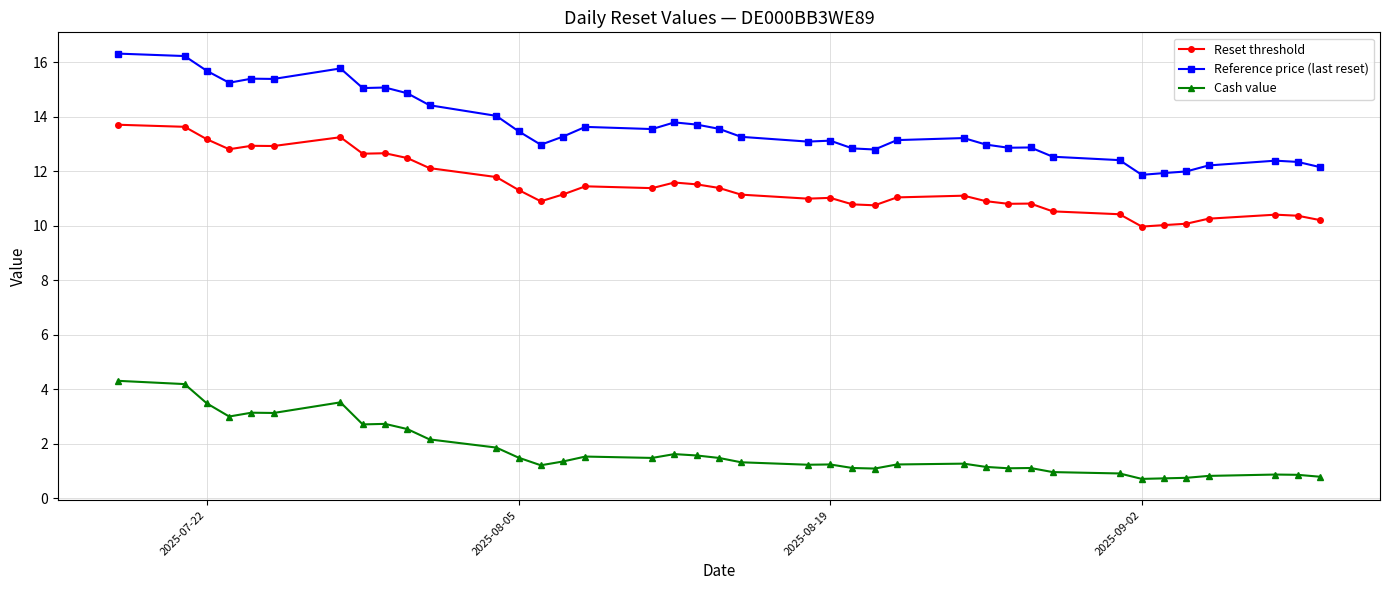

True or false: Reference price (last reset) has more than 1 interior local peaks.

True